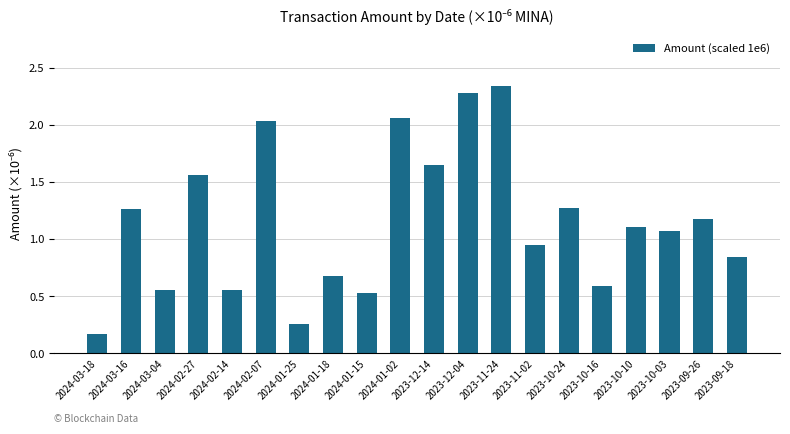

At which category does the chart reach its peak across all series?

2023-11-24